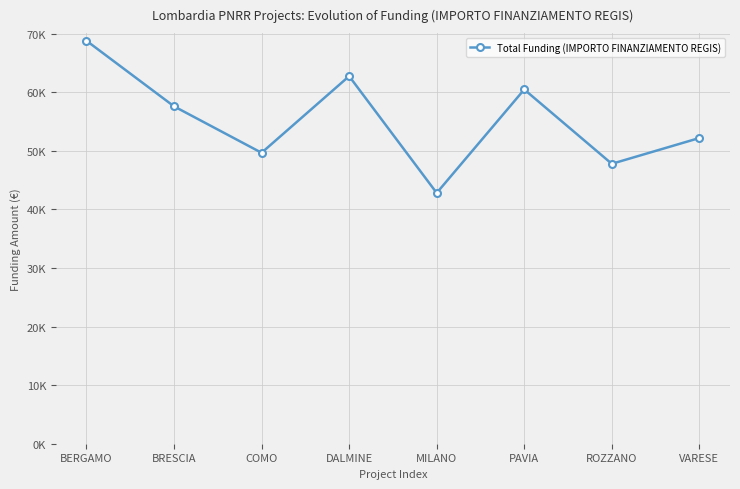

Is this an area chart (filled region under the line)?

No